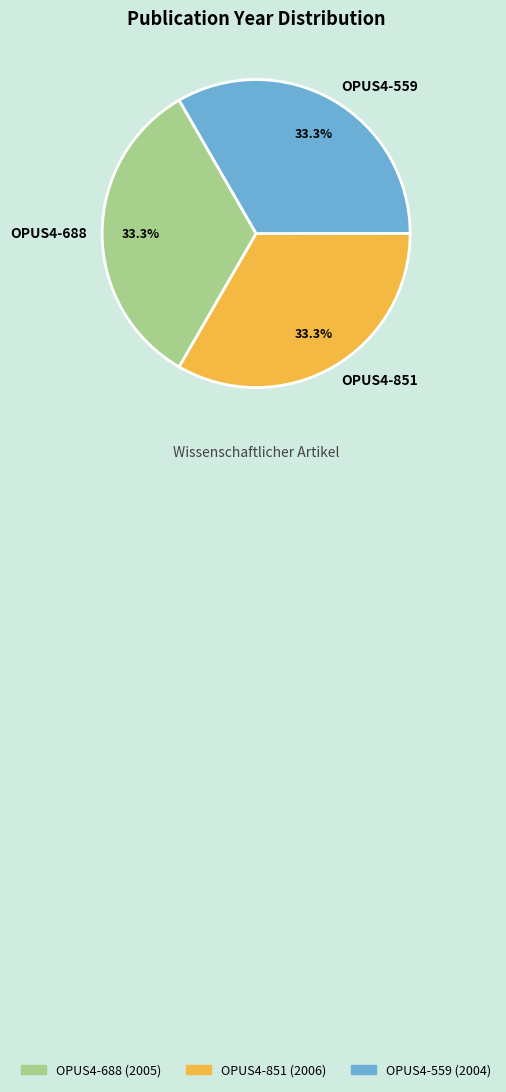

What is the ratio of the value at OPUS4-688 to the value at OPUS4-851?

1.0